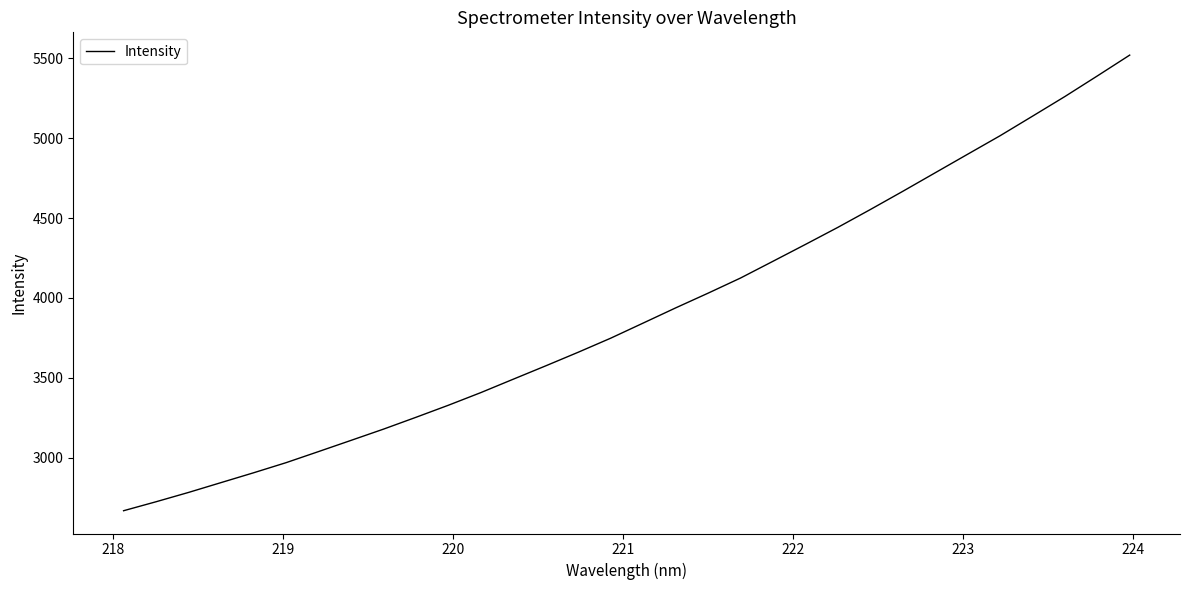

What is the smallest value displayed?

2667.5